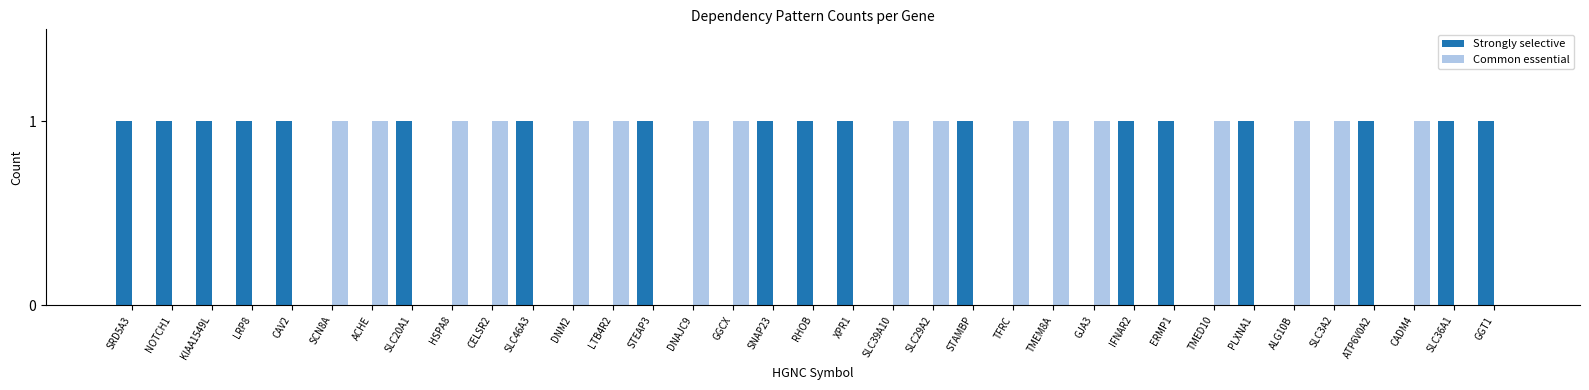

What are all the series names shown in the legend?

Strongly selective, Common essential